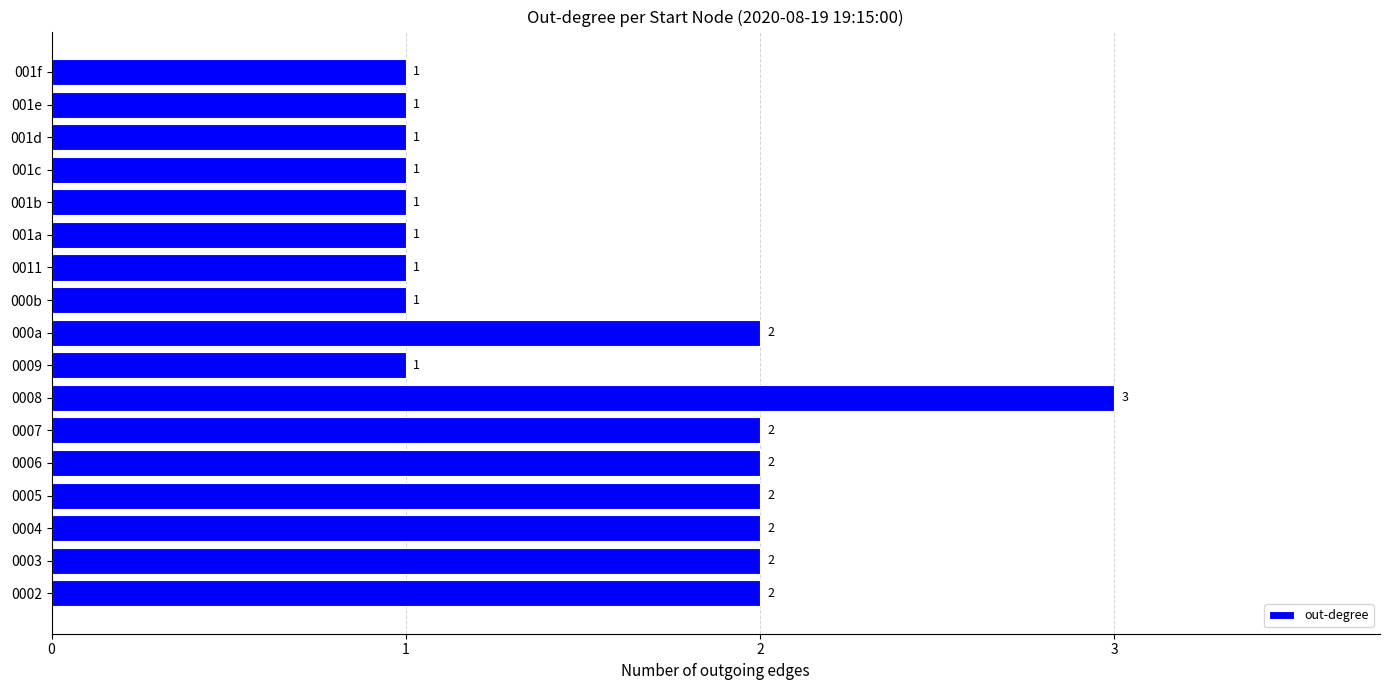

How many data points does each series have?

17